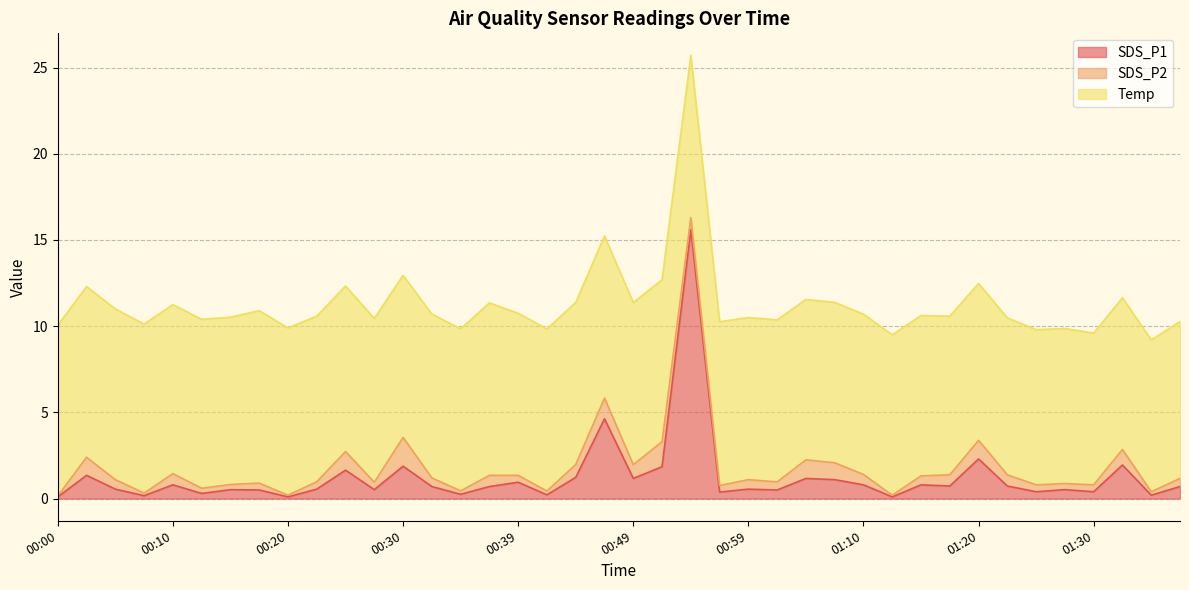

Which series changed the most between 00:54 and 01:22?

SDS_P1